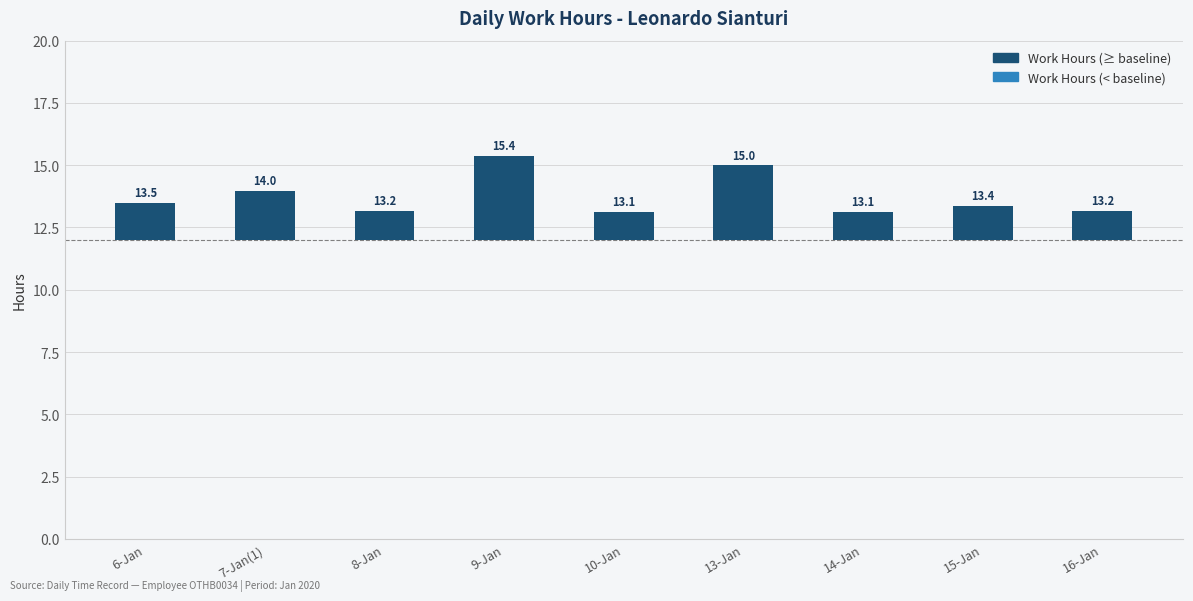

Which category has the lowest value across all series?

14-Jan